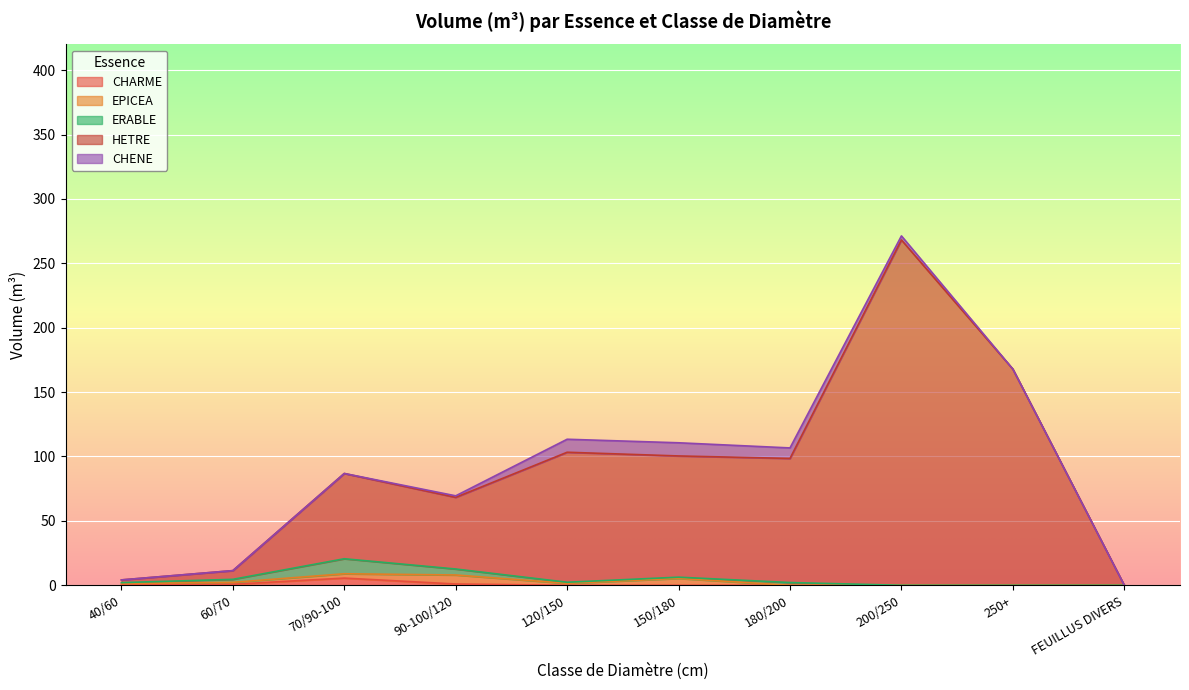

What are all the series names shown in the legend?

CHARME, EPICEA, ERABLE, HETRE, CHENE